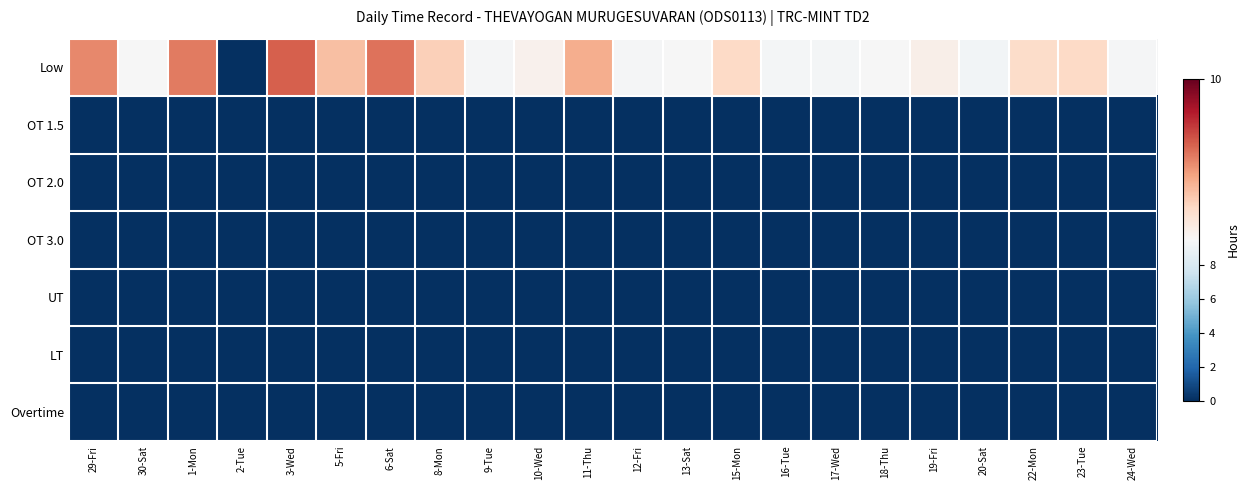

Between 9-Tue and 24-Wed, which is larger?

9-Tue